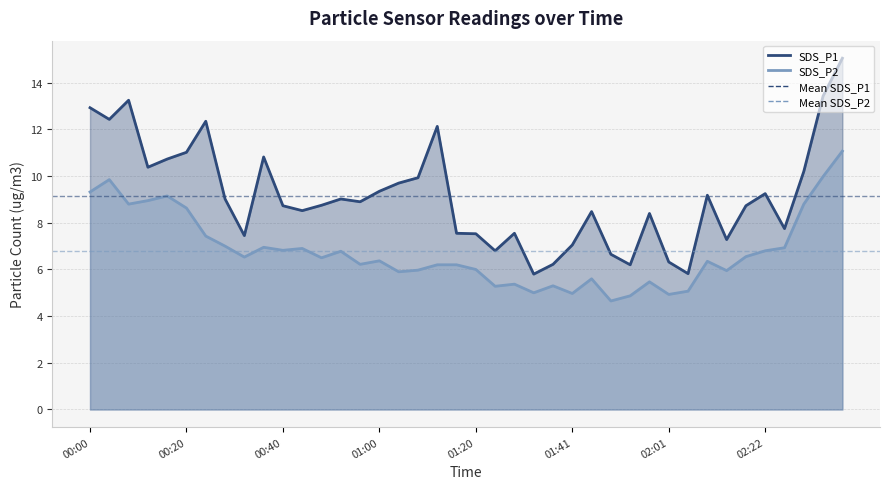

At which label does Mean SDS_P2 reach its peak?

00:00